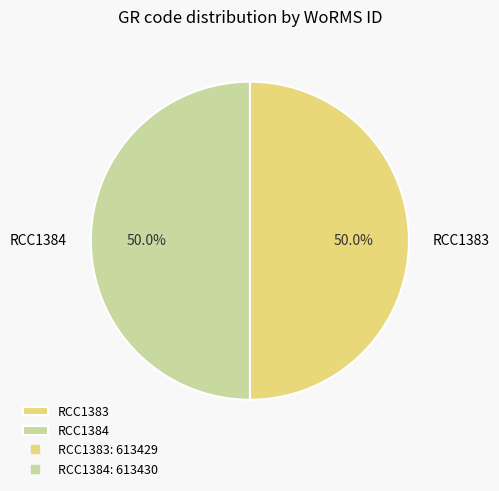

Count the number of slices in the pie.

2